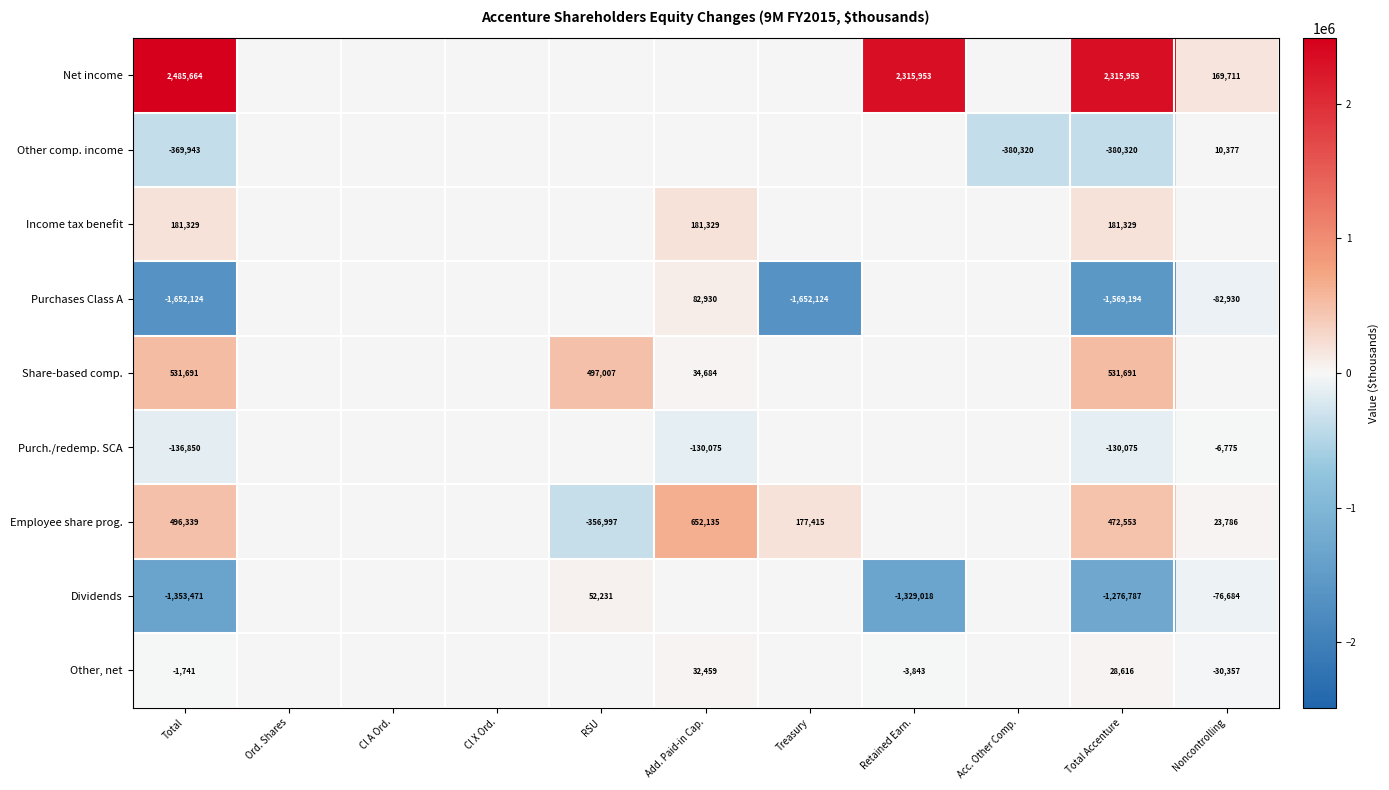

The Other comp. income series shows -550826 at Total Accenture. True or false?

False